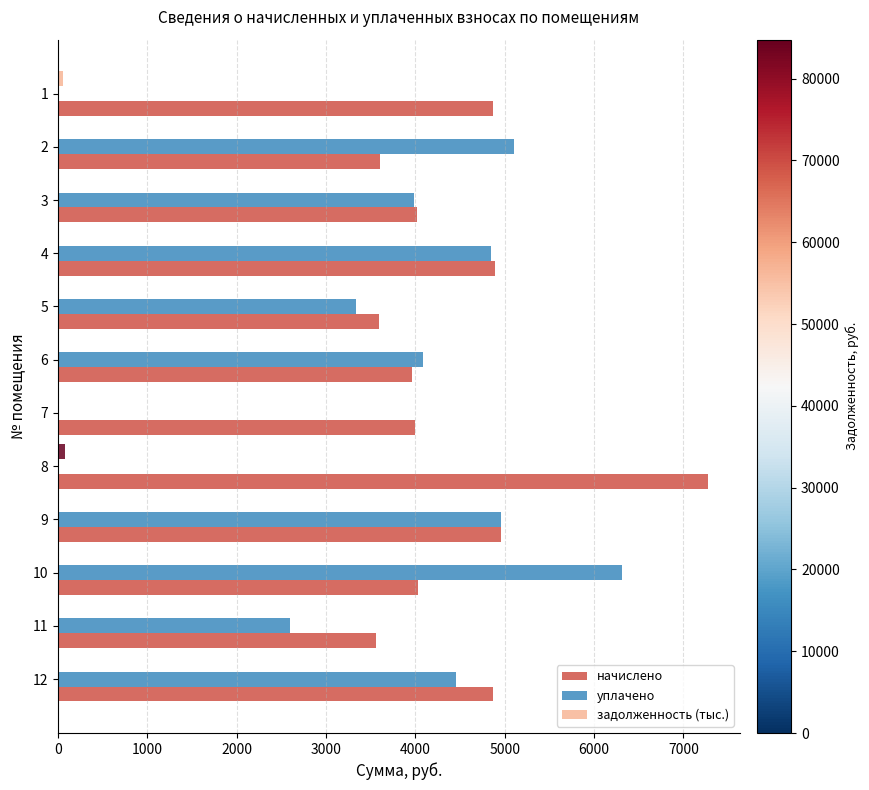

Which series has the largest total across all categories?

начислено